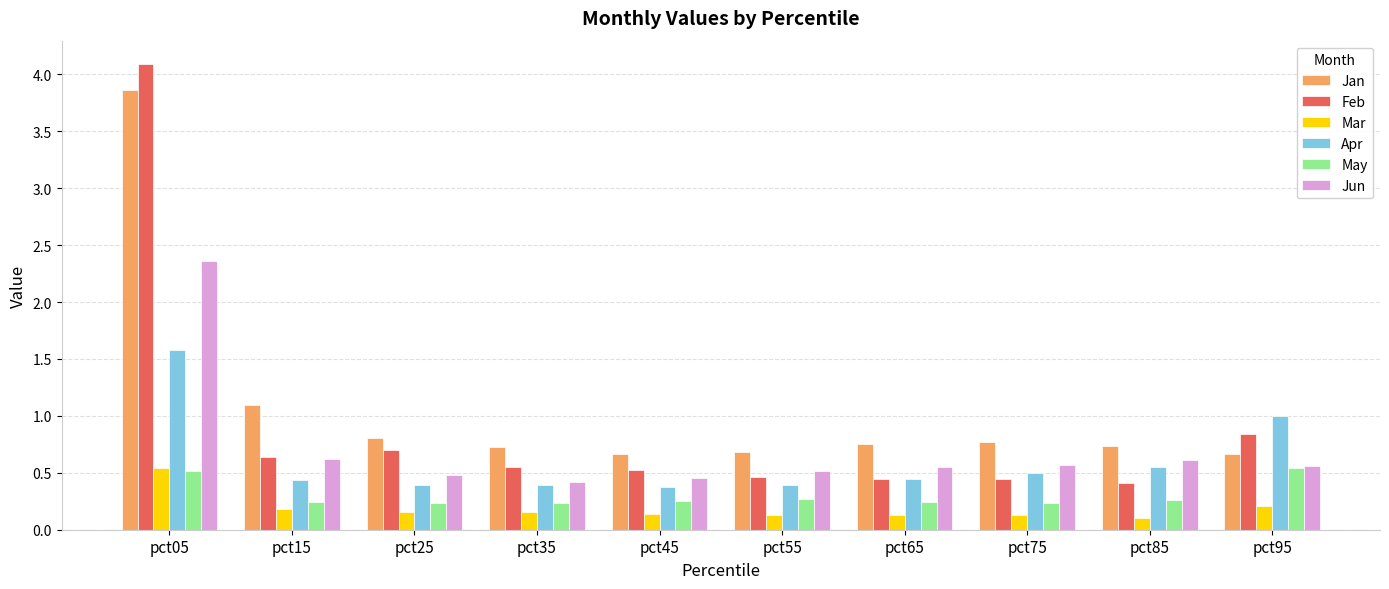

Which category has the highest value in the Jun series?

pct05